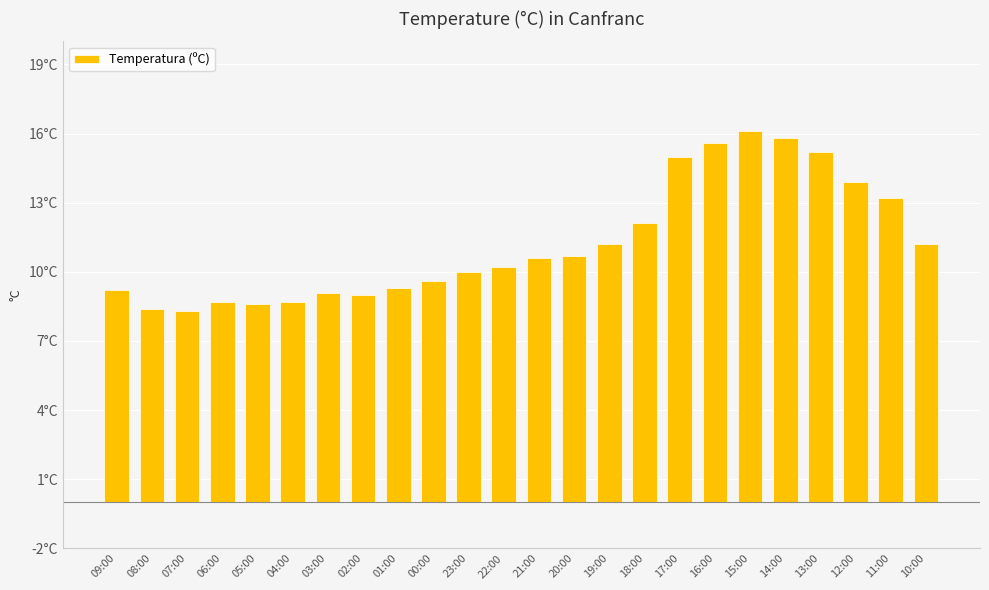

At which category does the chart reach its peak across all series?

15:00